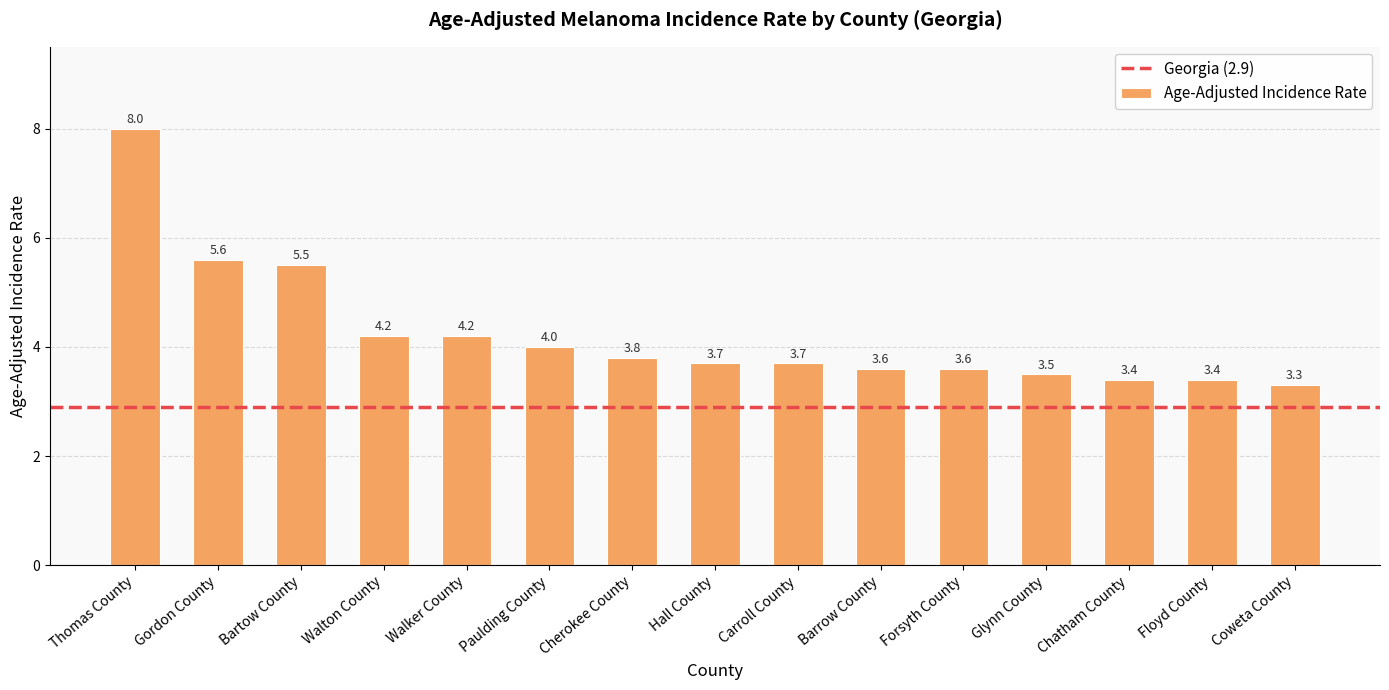

What is the label of the 7th bar from the right?

Carroll County